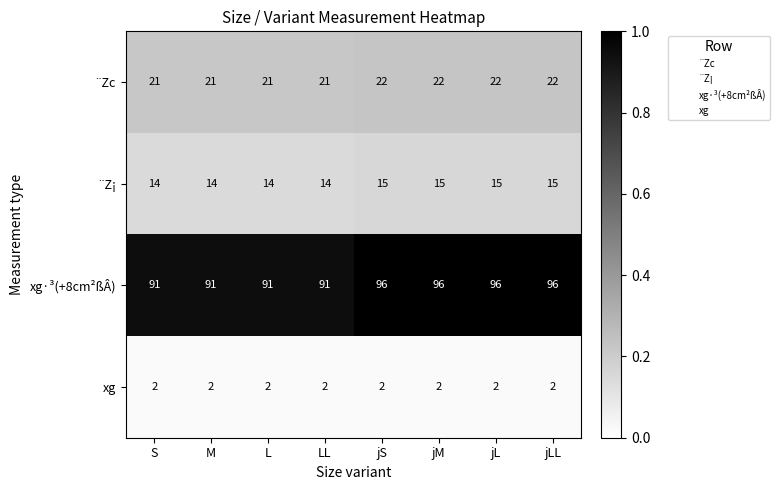

What is the sum of the ¨Z¡ values at jL and L?

29